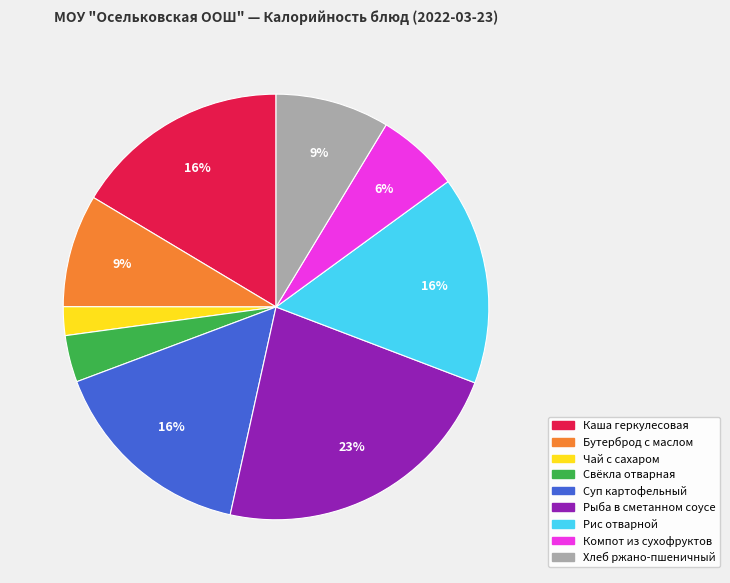

To the nearest percent, what is the average slice percentage?

11%